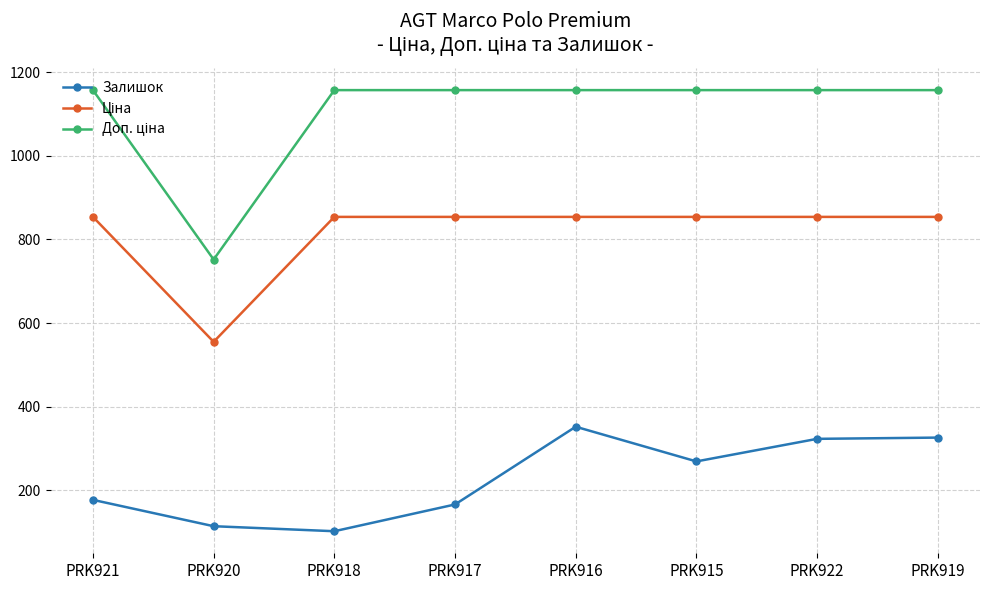

What is the total value across all series at PRK919?

2337.3